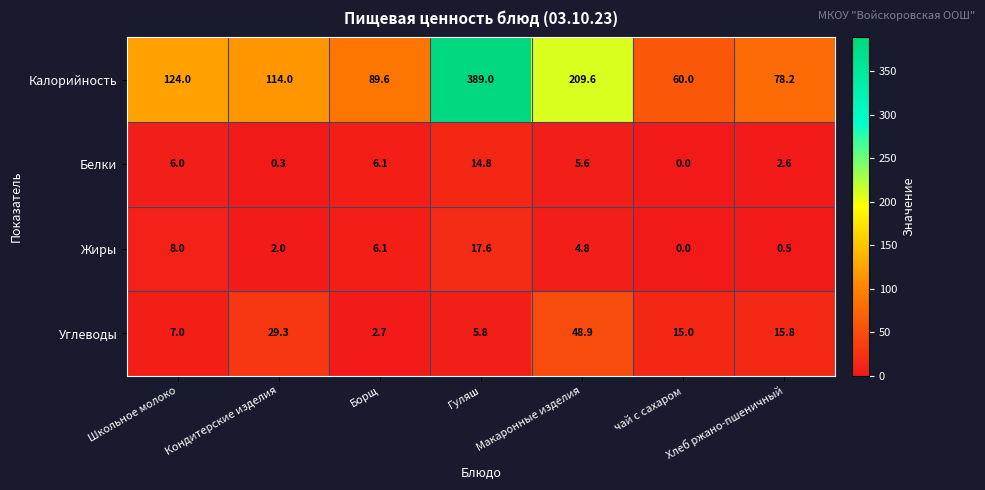

What is the sum of all Белки values?

35.4